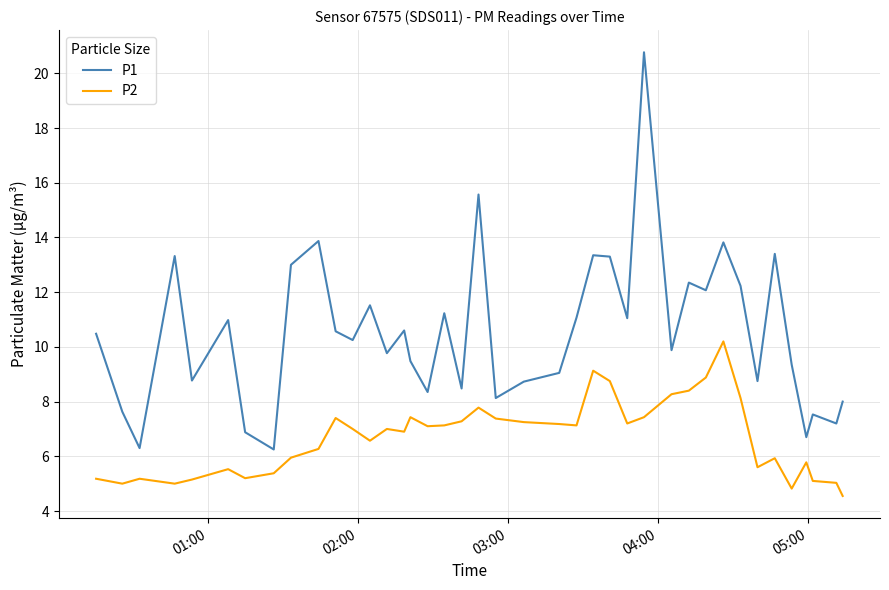

What is the highest value of the P1 series?

20.8